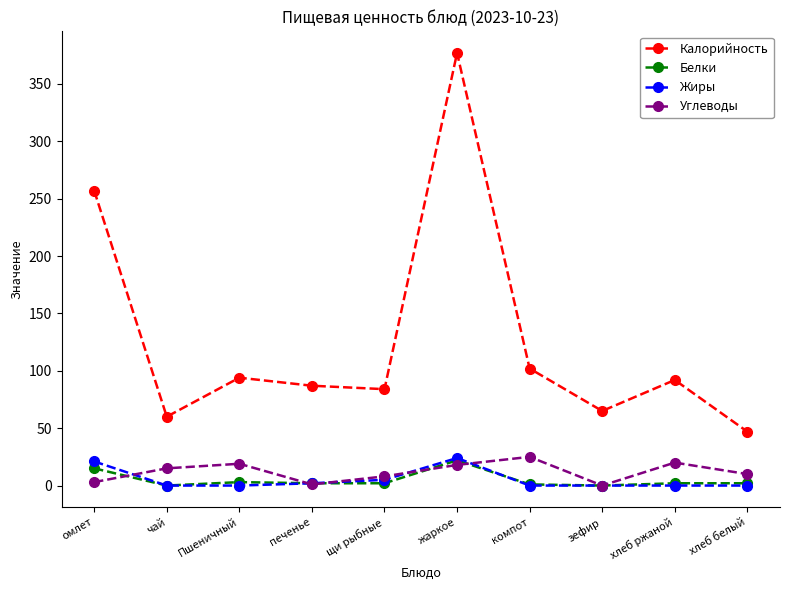

Is it true that Белки equals 0 at чай?

True